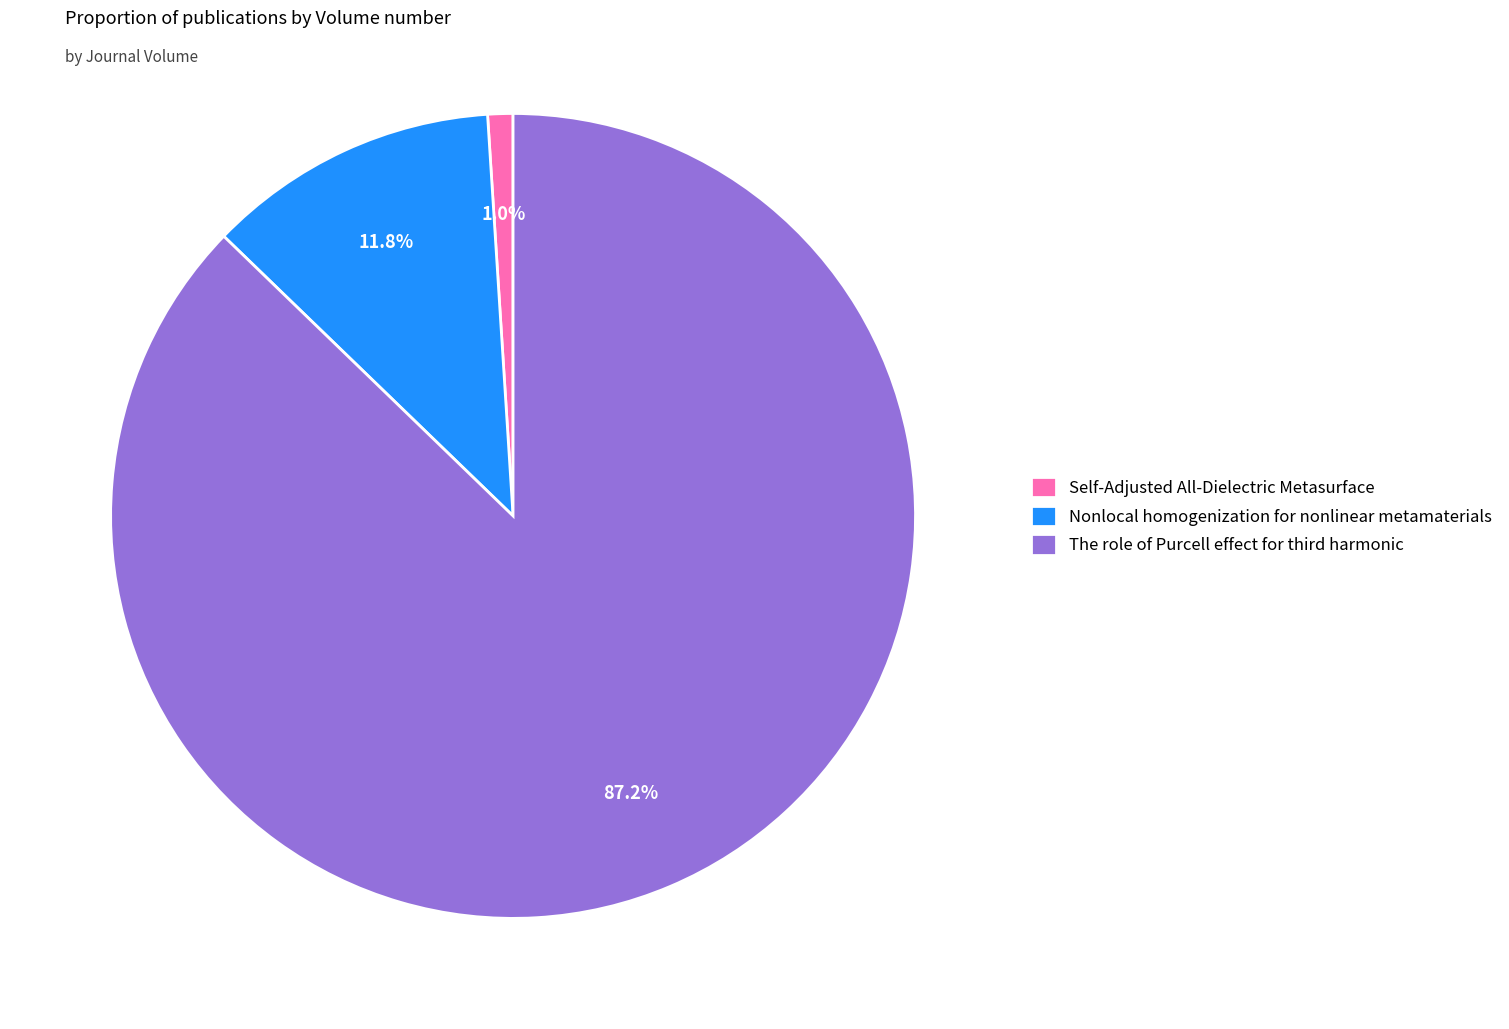

Between Nonlocal homogenization for nonlinear metamaterials and Self-Adjusted All-Dielectric Metasurface, which is larger?

Nonlocal homogenization for nonlinear metamaterials